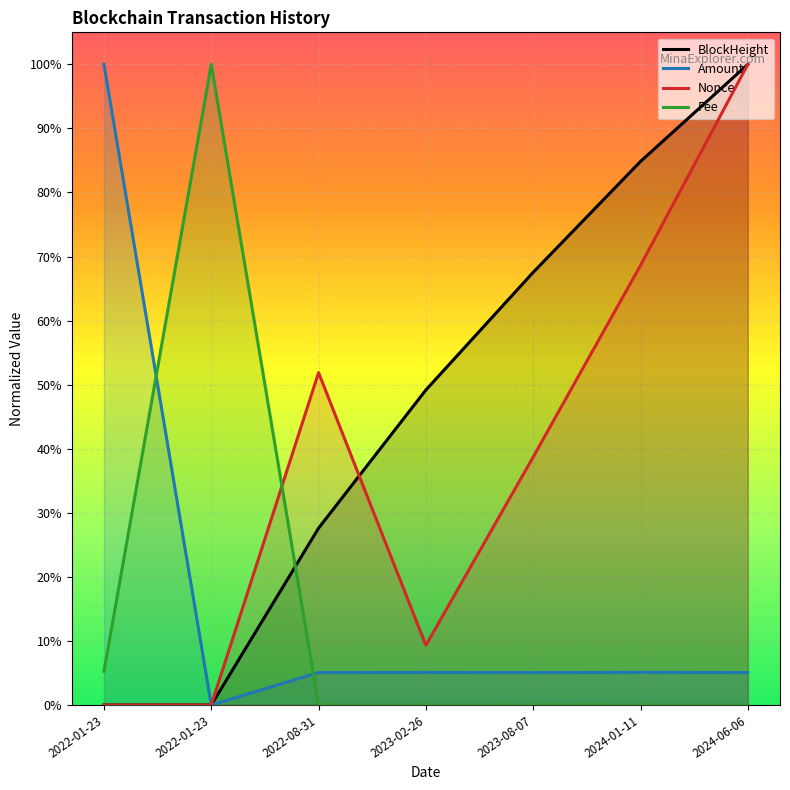

At which category is the sum across all series the highest?

2024-06-06